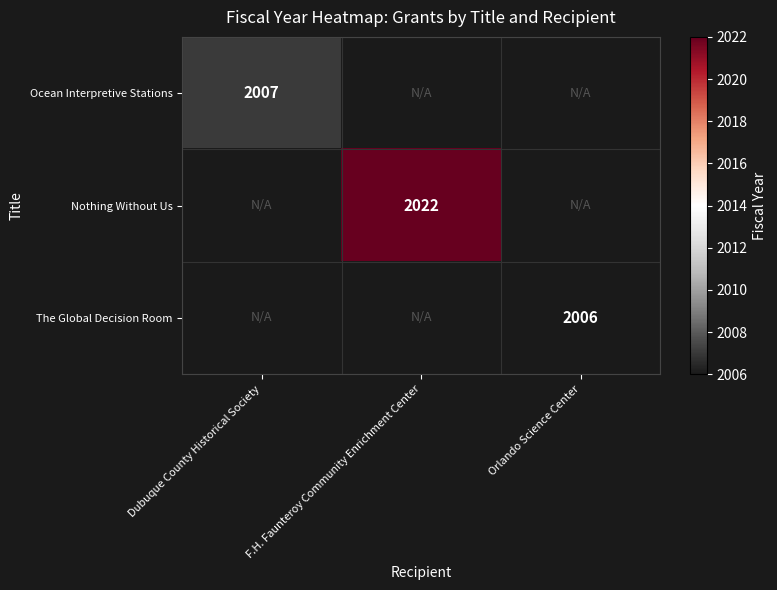

The Nothing Without Us series shows 911 at F.H. Faunteroy Community Enrichment Center. True or false?

False